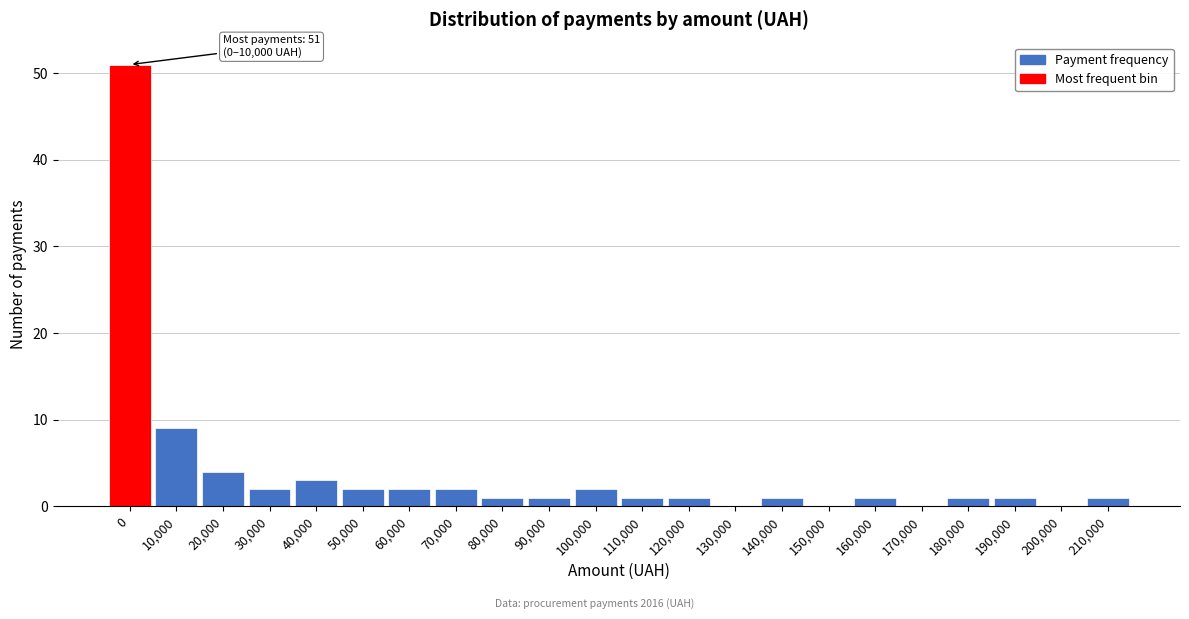

Reading left to right, extract all data points from this chart.

0=51	10,000=9	20,000=4	30,000=2	40,000=3	50,000=2	60,000=2	70,000=2	80,000=1	90,000=1	100,000=2	110,000=1	120,000=1	130,000=0	140,000=1	150,000=0	160,000=1	170,000=0	180,000=1	190,000=1	200,000=0	210,000=1